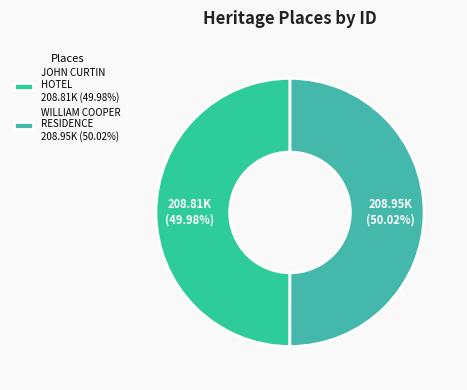

What percentage is NOT represented by WILLIAM COOPER RESIDENCE?

50.0%